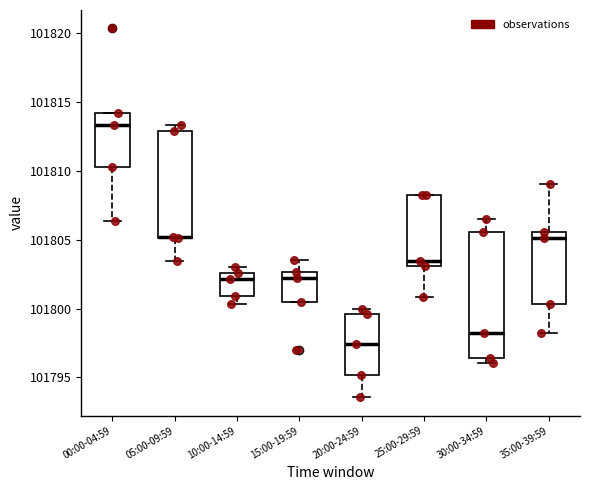

Reading left to right, transcribe this box plot: for each box, give where its median line is, the range the box spans, and where its two whiskers end, as read against the y-axis. The values are not printed on the chart, so give them approximately, as read against the axis.

00:00-04:59: median 101813.5, box 101810.5 to 101814.0, whiskers 101806.5 to 101814.0
05:00-09:59: median 101805.0 (drawn on the box's lower edge), box 101805.0 to 101813.0, whiskers 101803.5 to 101813.5
10:00-14:59: median 101802.0, box 101801.0 to 101802.5, whiskers 101800.5 to 101803.0
15:00-19:59: median 101802.0, box 101800.5 to 101802.5, whiskers 101800.5 to 101803.5
20:00-24:59: median 101797.5, box 101795.0 to 101799.5, whiskers 101793.5 to 101800.0
25:00-29:59: median 101803.5, box 101803.0 to 101808.0, whiskers 101801.0 to 101808.5
30:00-34:59: median 101798.0, box 101796.5 to 101805.5, whiskers 101796.0 to 101806.5
35:00-39:59: median 101805.0, box 101800.5 to 101805.5, whiskers 101798.0 to 101809.0